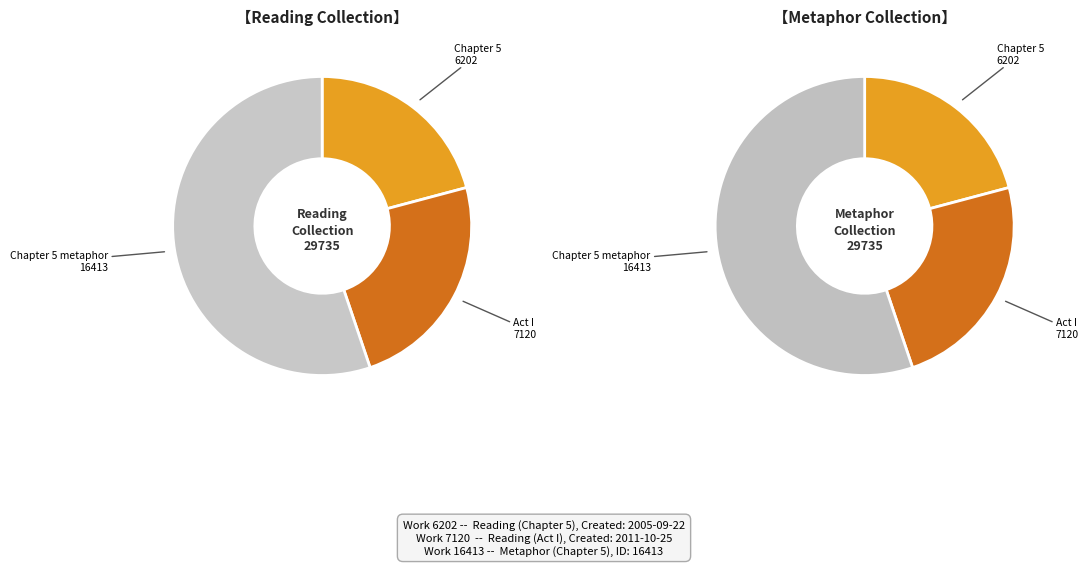

Does Chapter 5 (Work 6202) account for over 50% of the chart?

No